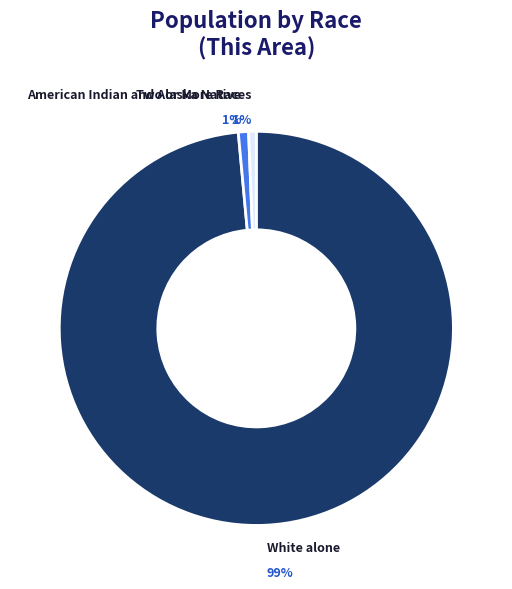

Which category accounts for the majority?

White alone